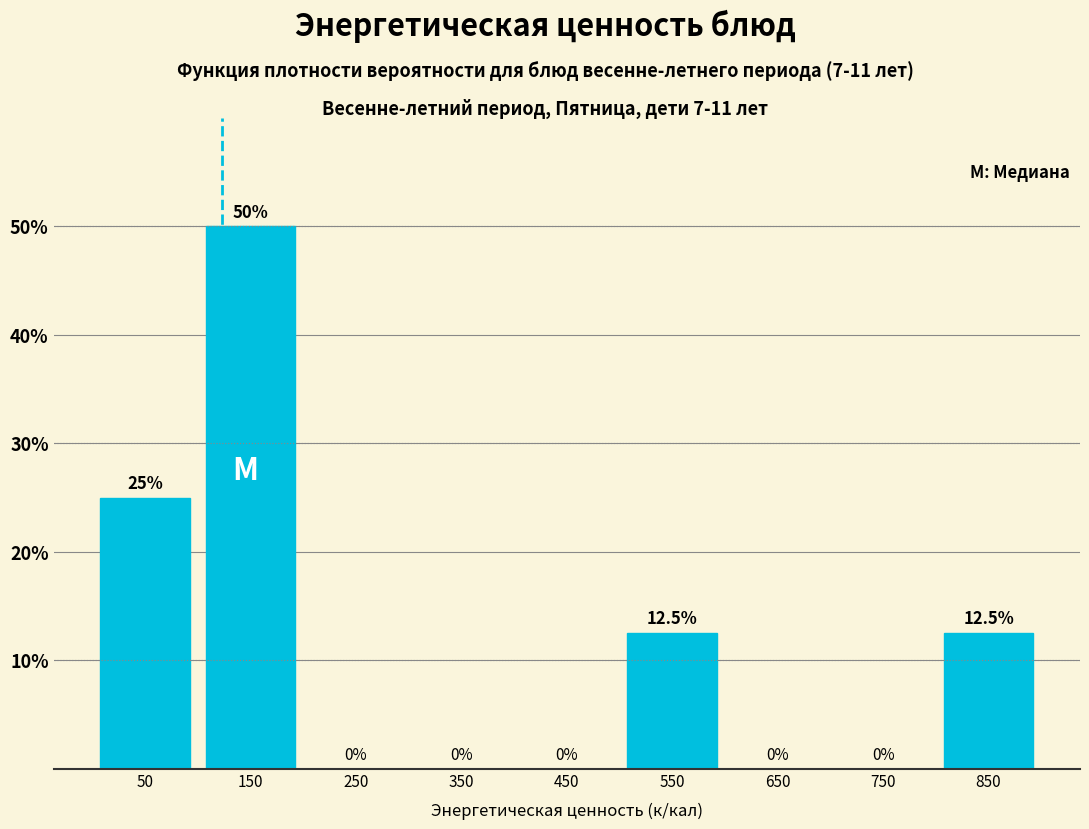

Over which range of the x-axis is the bar tallest?

100 to 200